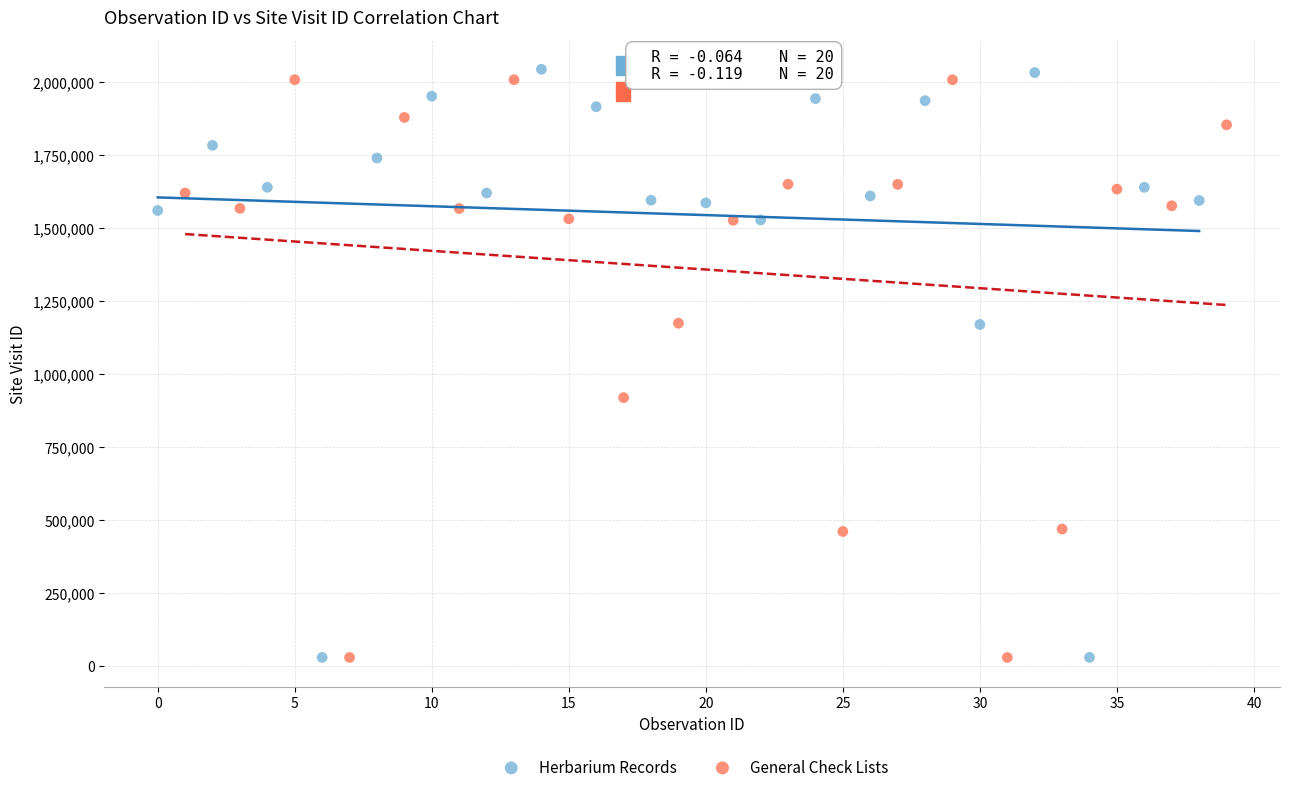

What are all the series names shown in the legend?

Herbarium Records, General Check Lists